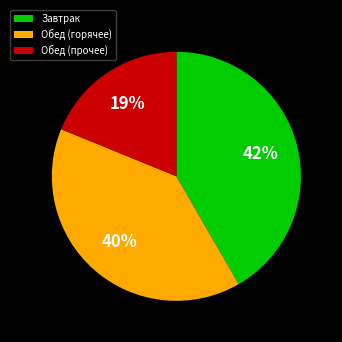

To the nearest percent, what percentage of the pie is Обед (прочее)?

19%